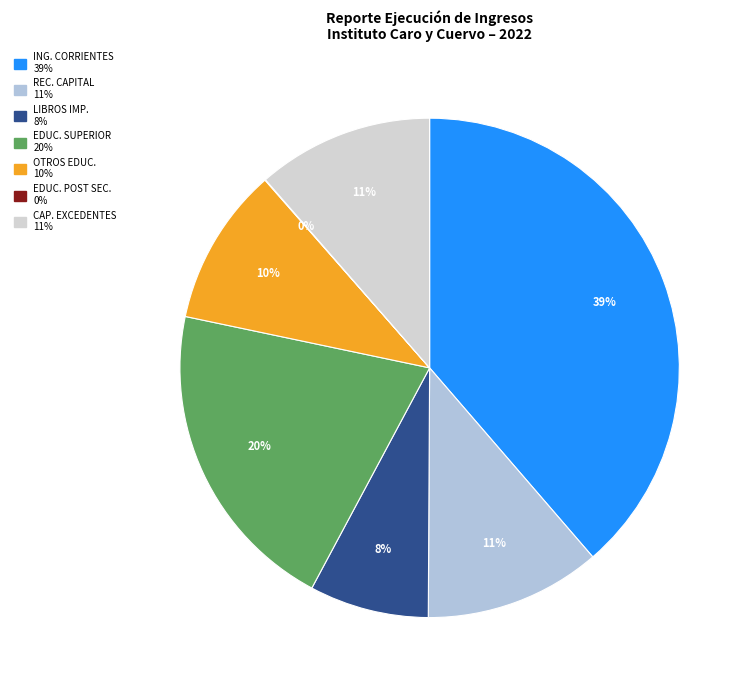

To the nearest percent, what is the difference between the largest and smallest slice percentages?

39%